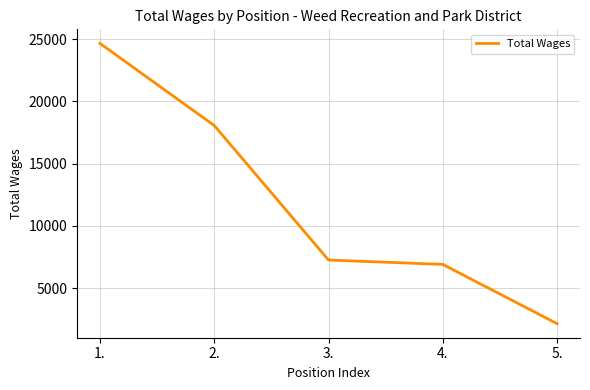

Approximately how many times larger is the value at 1. compared to 3.?

3.4